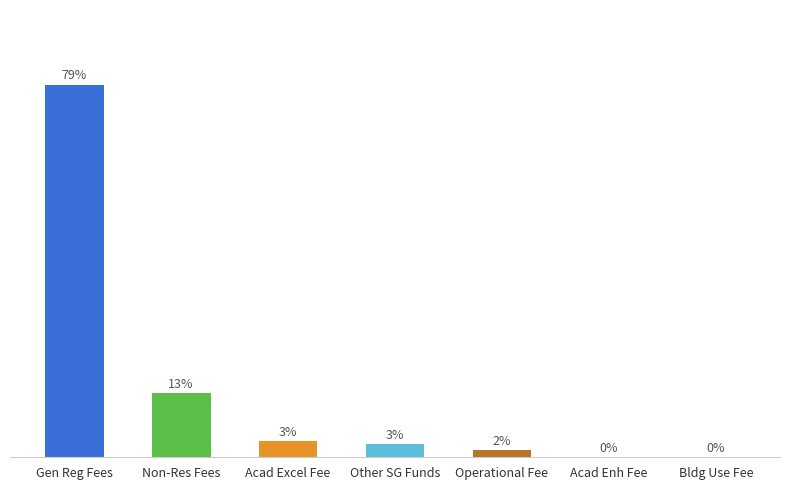

What is the greatest value displayed?

78.7